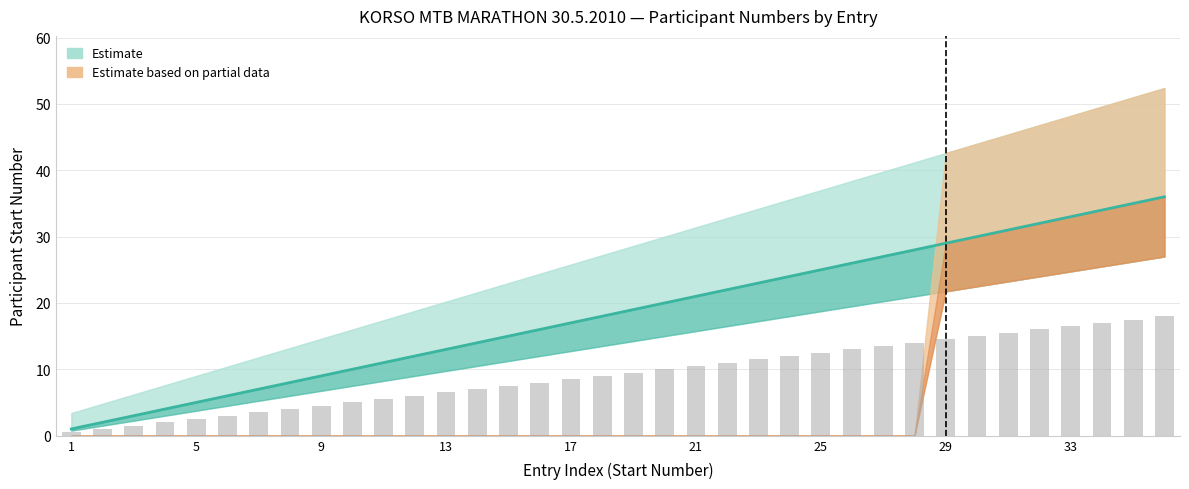

The value of Partial_upper at 10 is 0. True or false?

True